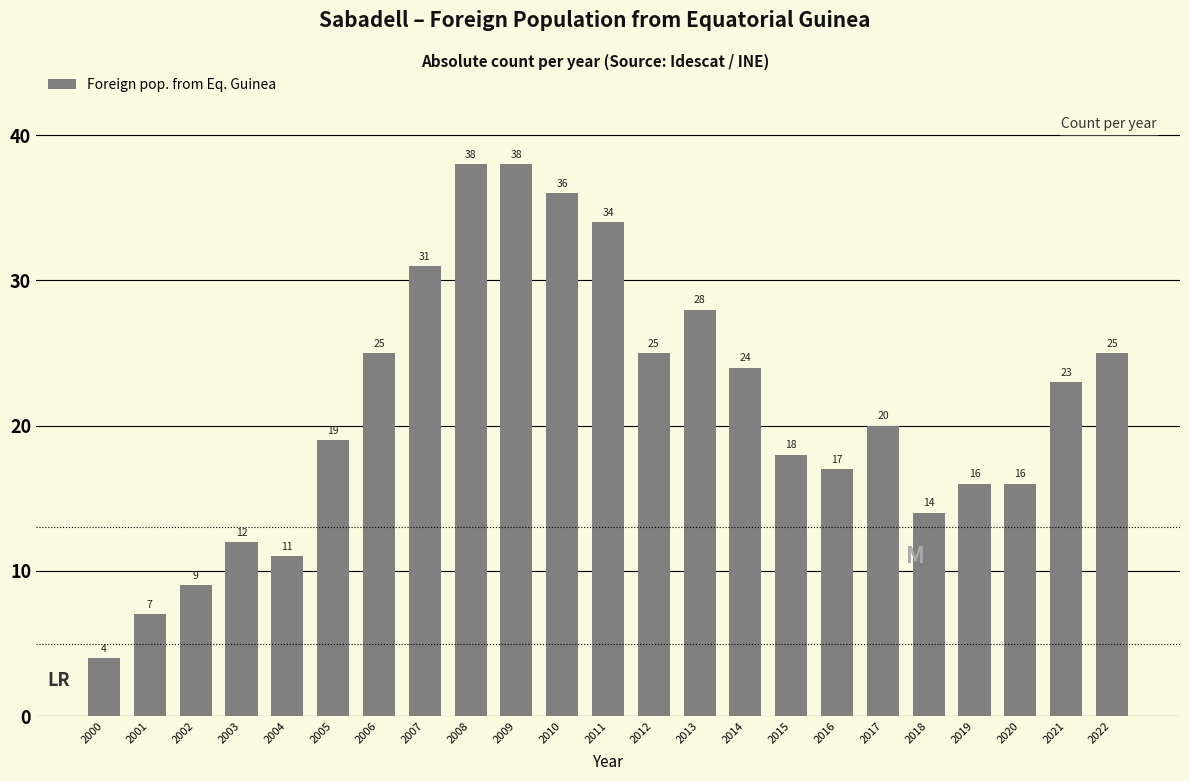

Is it true that the value at 2013 is 19?

False